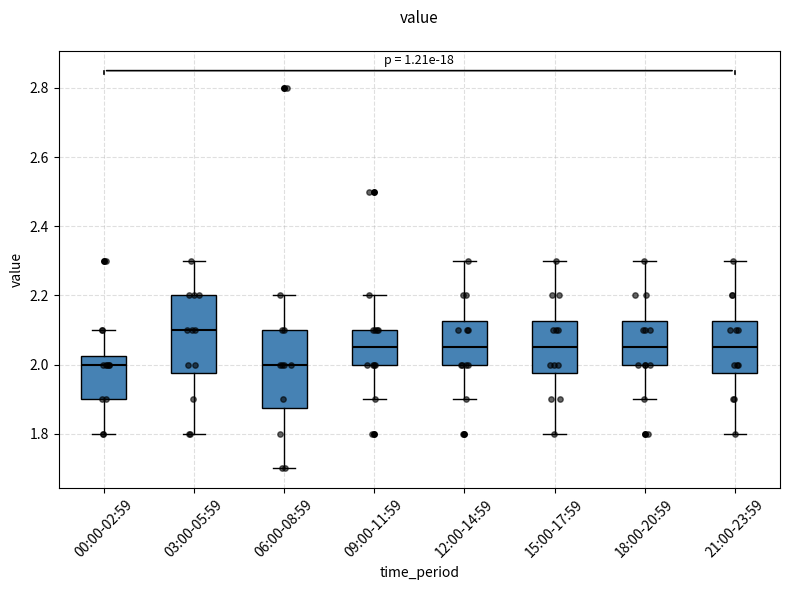

Reading left to right, transcribe this box plot: for each box, give where its median line is, the range the box spans, and where its two whiskers end, as read against the y-axis. The values are not printed on the chart, so give them approximately, as read against the axis.

00:00-02:59: median 2.00, box 1.90 to 2.02, whiskers 1.80 to 2.10
03:00-05:59: median 2.10, box 1.98 to 2.20, whiskers 1.80 to 2.30
06:00-08:59: median 2.00, box 1.88 to 2.10, whiskers 1.70 to 2.20
09:00-11:59: median 2.06, box 2.00 to 2.10, whiskers 1.90 to 2.20
12:00-14:59: median 2.06, box 2.00 to 2.12, whiskers 1.90 to 2.30
15:00-17:59: median 2.06, box 1.98 to 2.12, whiskers 1.80 to 2.30
18:00-20:59: median 2.06, box 2.00 to 2.12, whiskers 1.90 to 2.30
21:00-23:59: median 2.06, box 1.98 to 2.12, whiskers 1.80 to 2.30